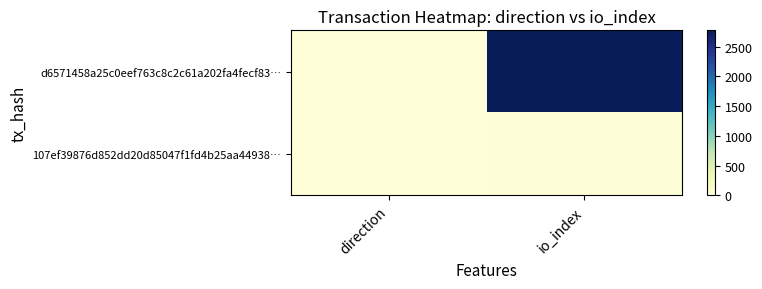

How many categories are shown in the chart?

2